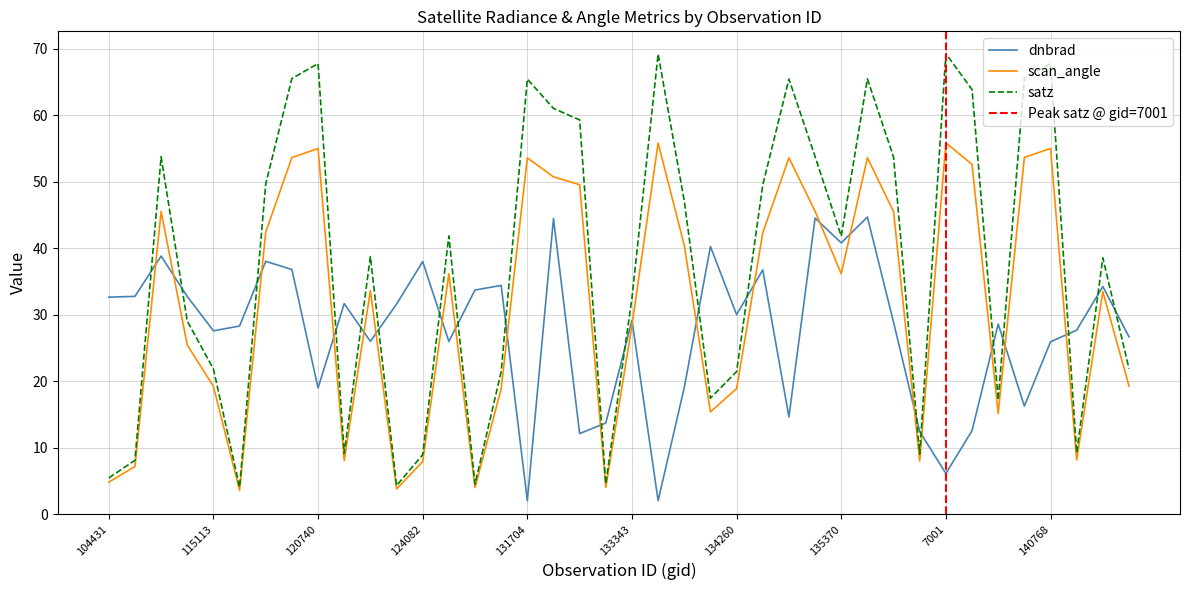

What is the difference between the satz values at 141331 and 134260?

12.2